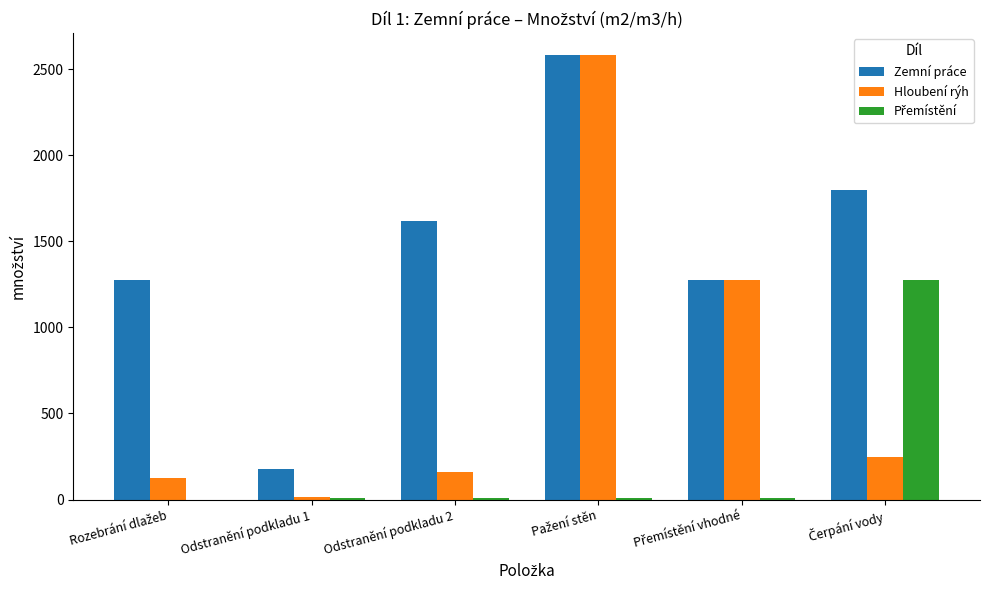

What is the sum of all Zemní práce values?

8720.1